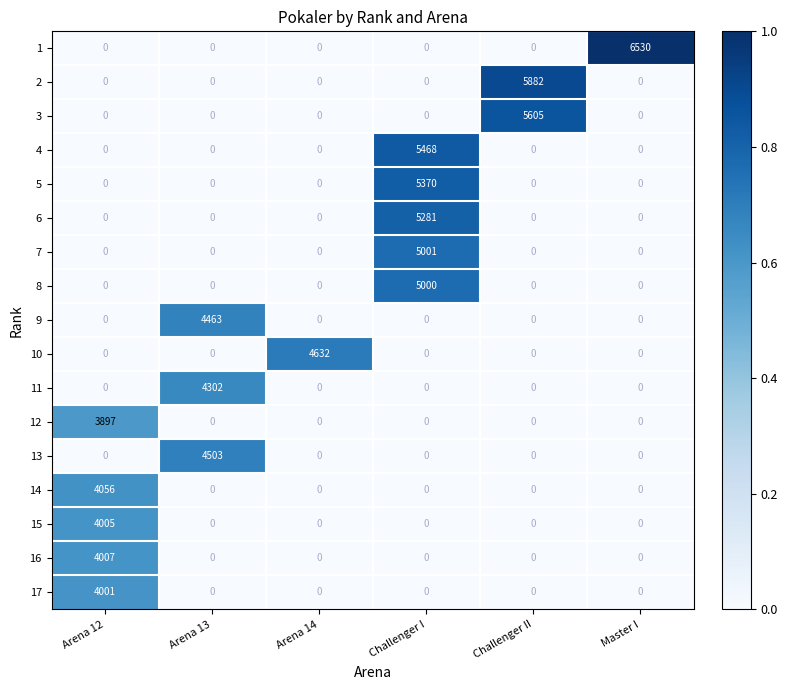

Rank the series by their maximum value, from lowest to highest.

12, 17, 15, 16, 14, 11, 9, 13, 10, 8, 7, 6, 5, 4, 3, 2, 1